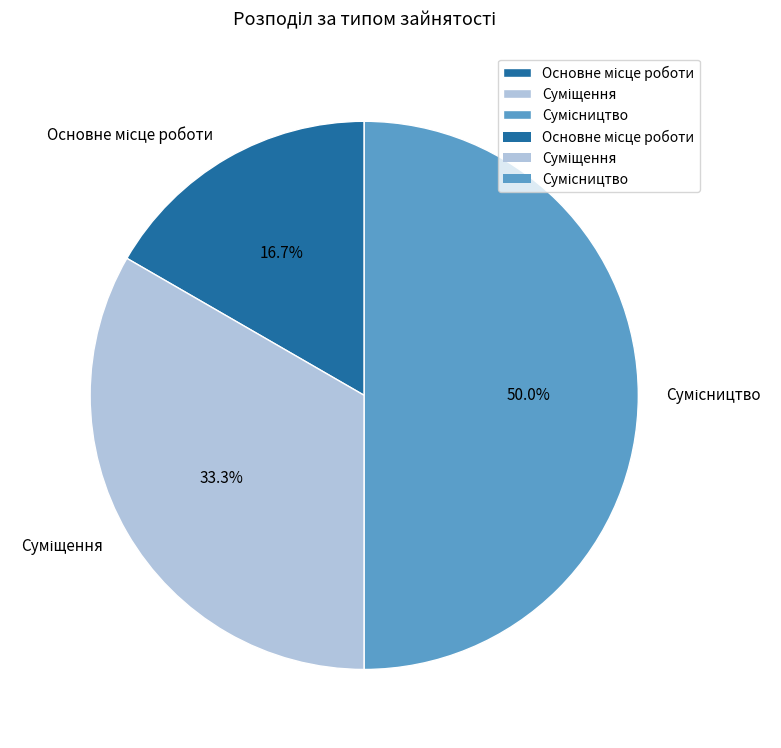

How many segments does this pie chart have?

3